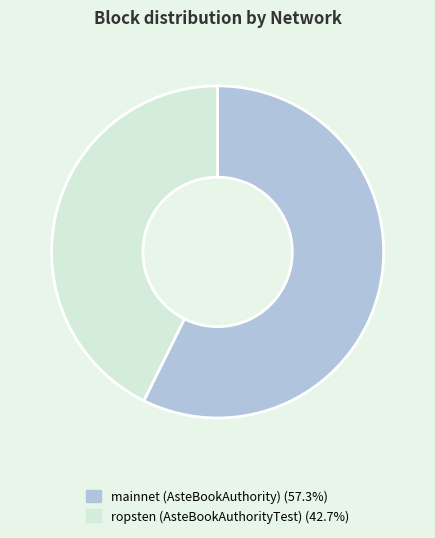

Does any single category account for the majority?

Yes